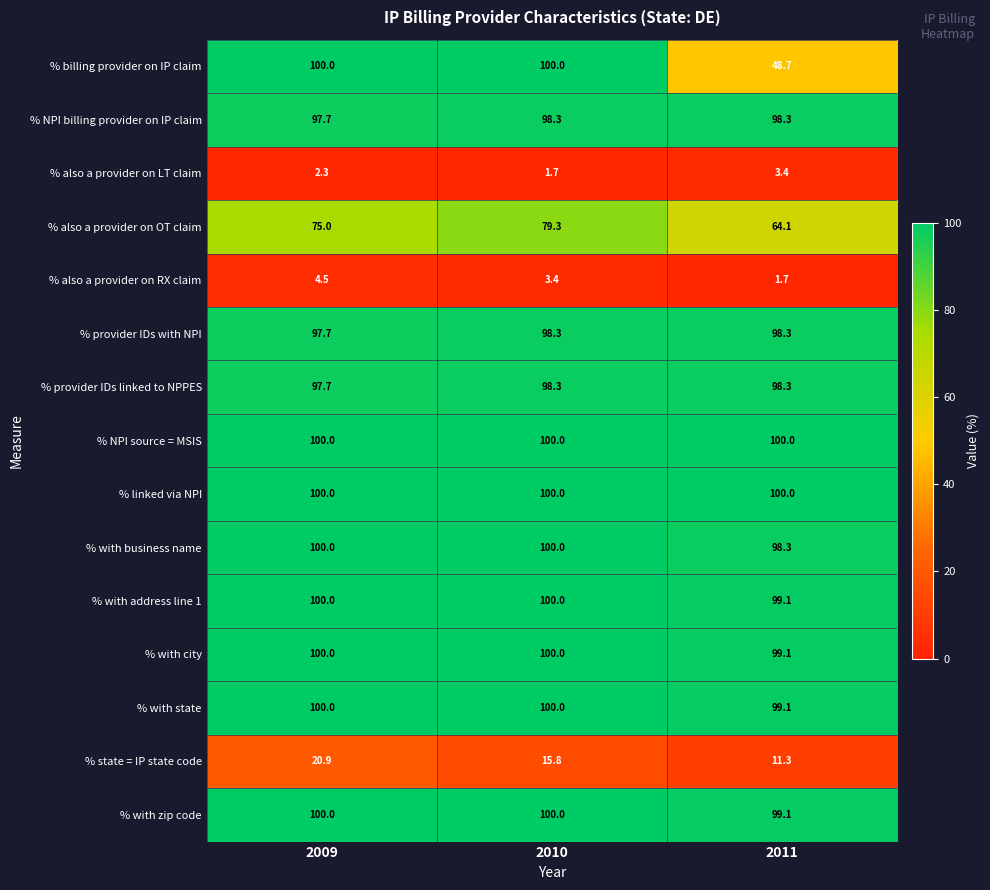

Which series has the largest range (max minus min)?

% billing provider on IP claim